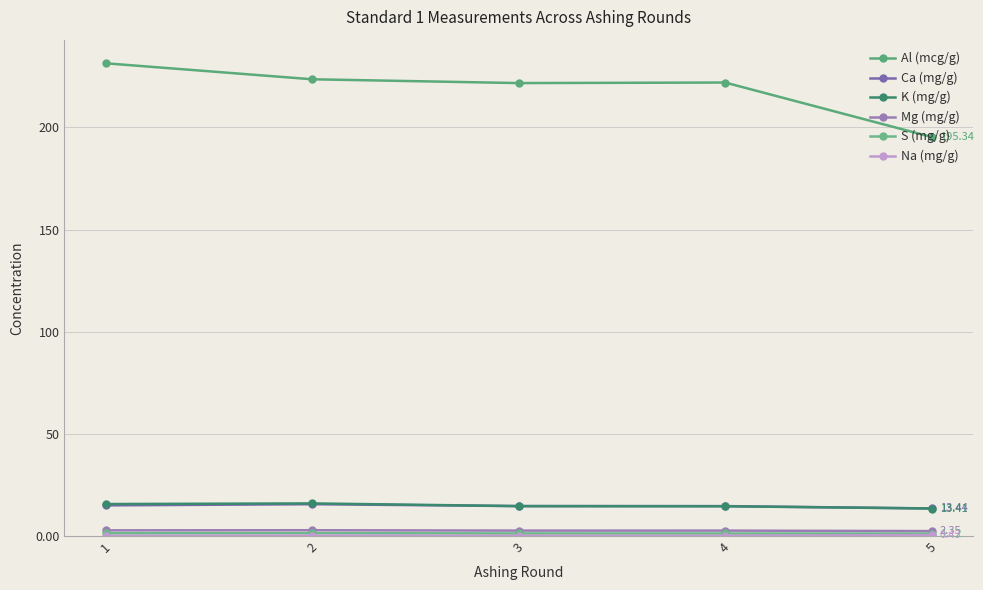

What is the difference between the highest and lowest values at 2?

223.5